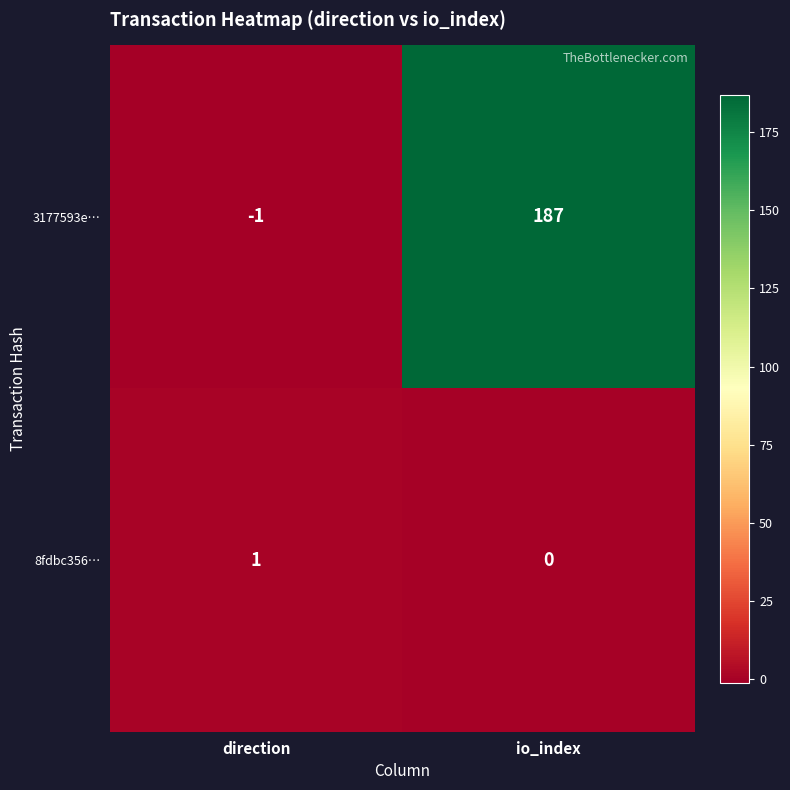

What is the difference between the 3177593e… values at direction and io_index?

188